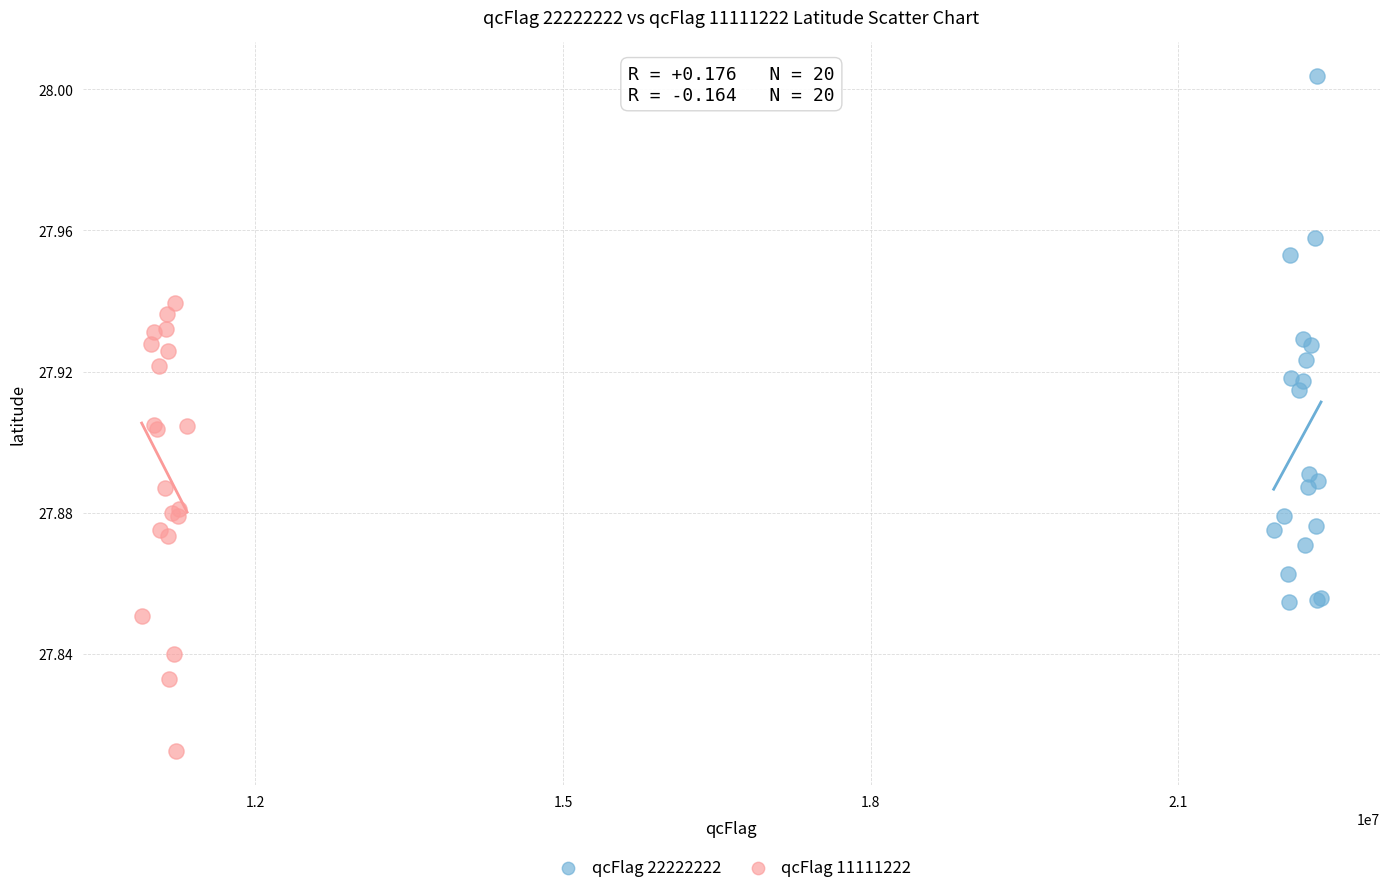

Which series contains the highest Y value?

qcFlag 22222222